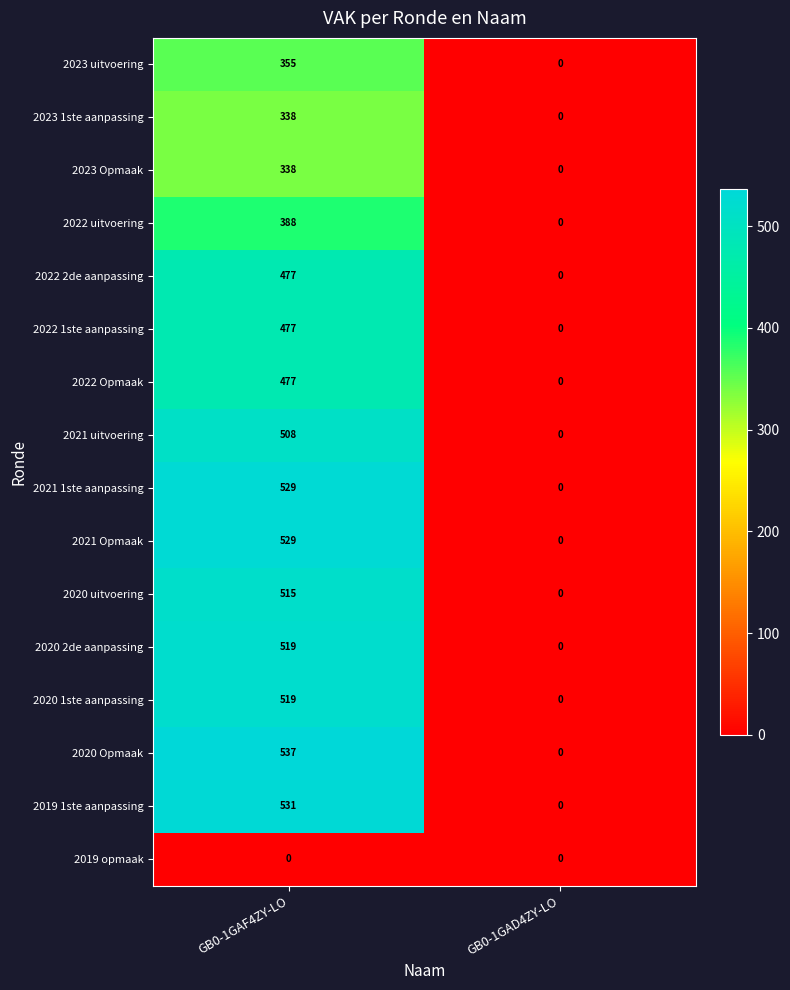

Is it true that 2020 uitvoering equals 0 at GB0-1GAD4ZY-LO?

True